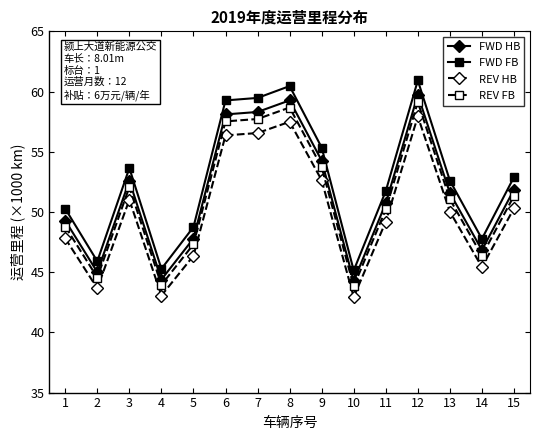

Is the value of REV HB at 5 greater than the value of FWD FB at 2?

Yes